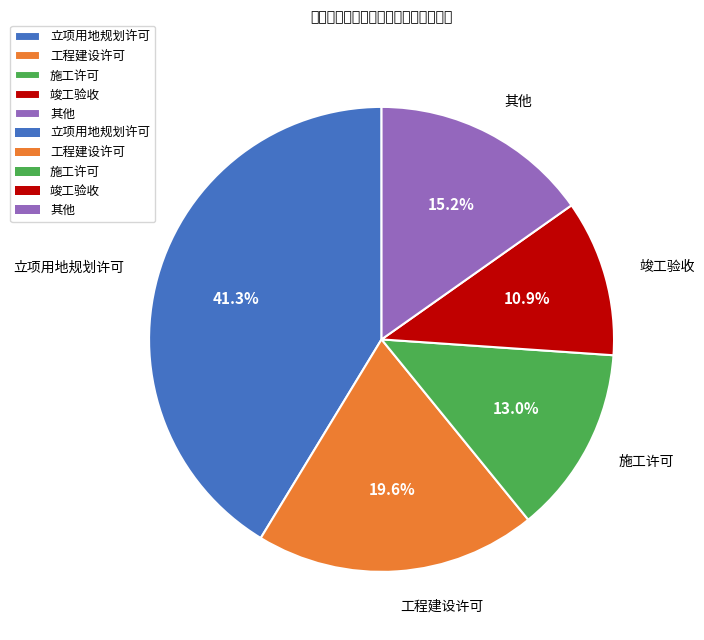

What is the ratio of the value at 立项用地规划许可 to the value at 竣工验收?

3.8